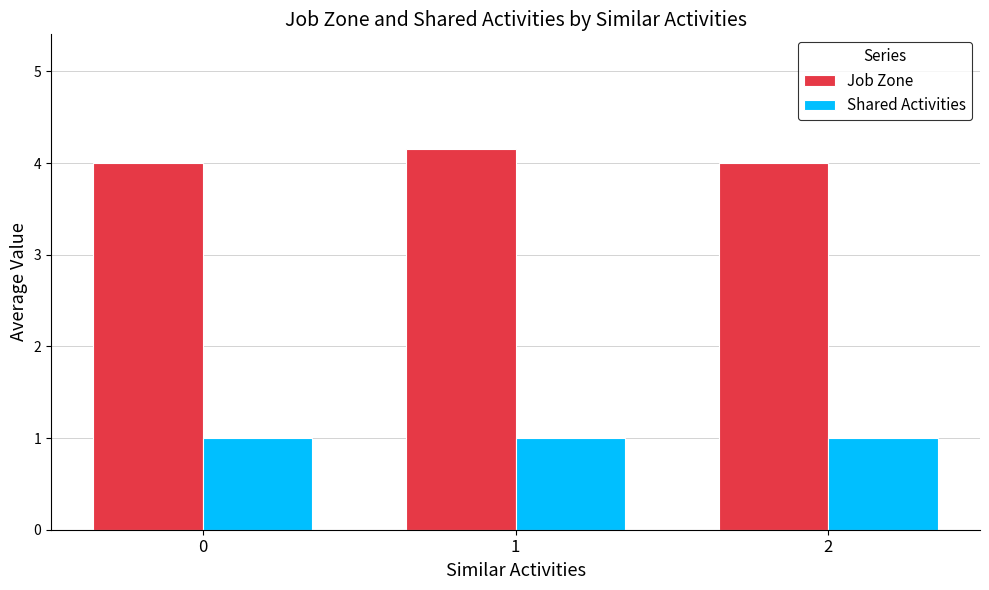

What is the value of the Shared Activities bar at the 3rd from the left?

1.0